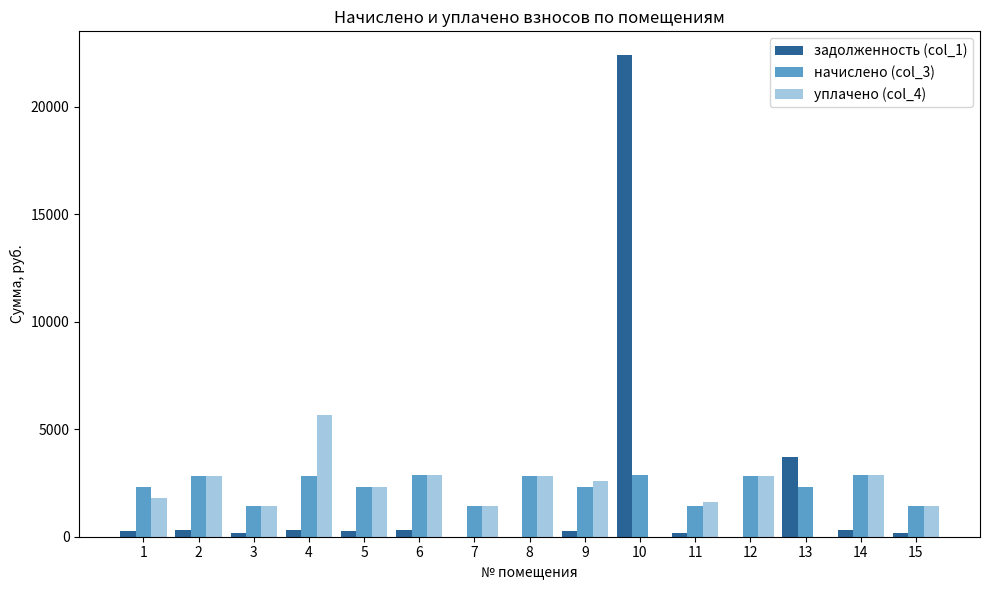

The value of уплачено (col_4) at 9 is 1161.7. True or false?

False